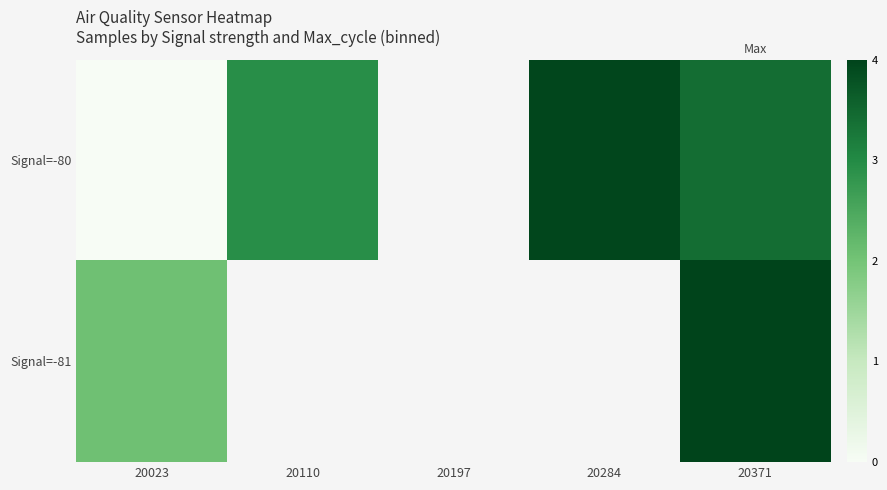

Between 20023 and 20371, which is larger?

20371